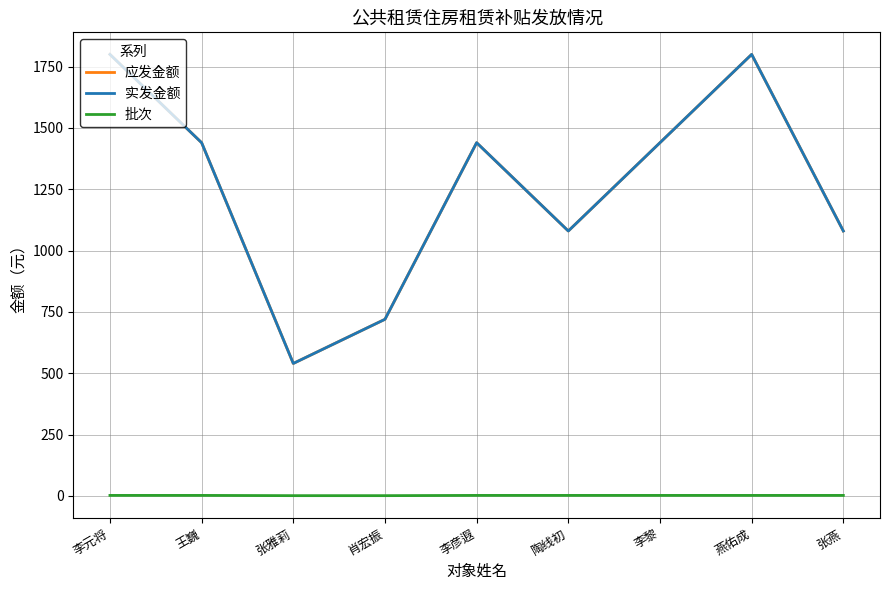

True or false: 应发金额 has a value of 720 at 肖宏振.

True